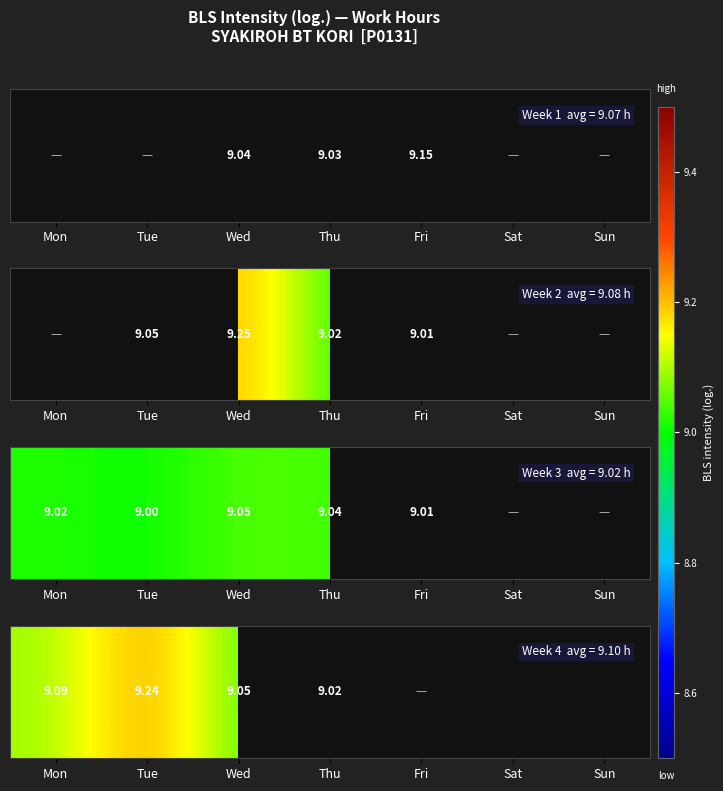

List the labels in order of value, smallest first.

Thu, Wed, Mon, Tue, Fri, Sat, Sun